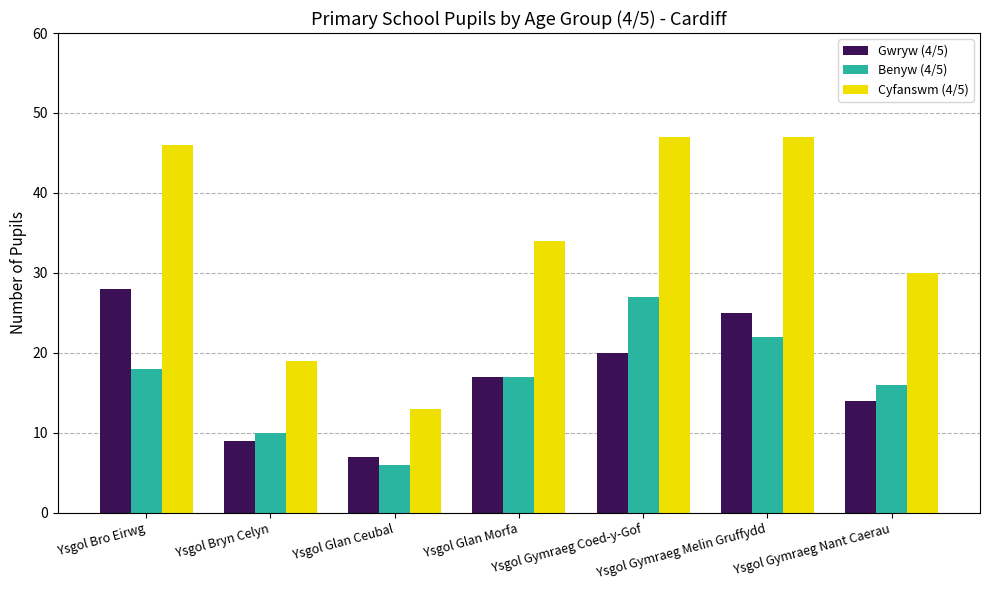

Reading left to right, transcribe all the data shown in this chart.

Gwryw (4/5): 28	9	7	17	20	25	14
Benyw (4/5): 18	10	6	17	27	22	16
Cyfanswm (4/5): 46	19	13	34	47	47	30